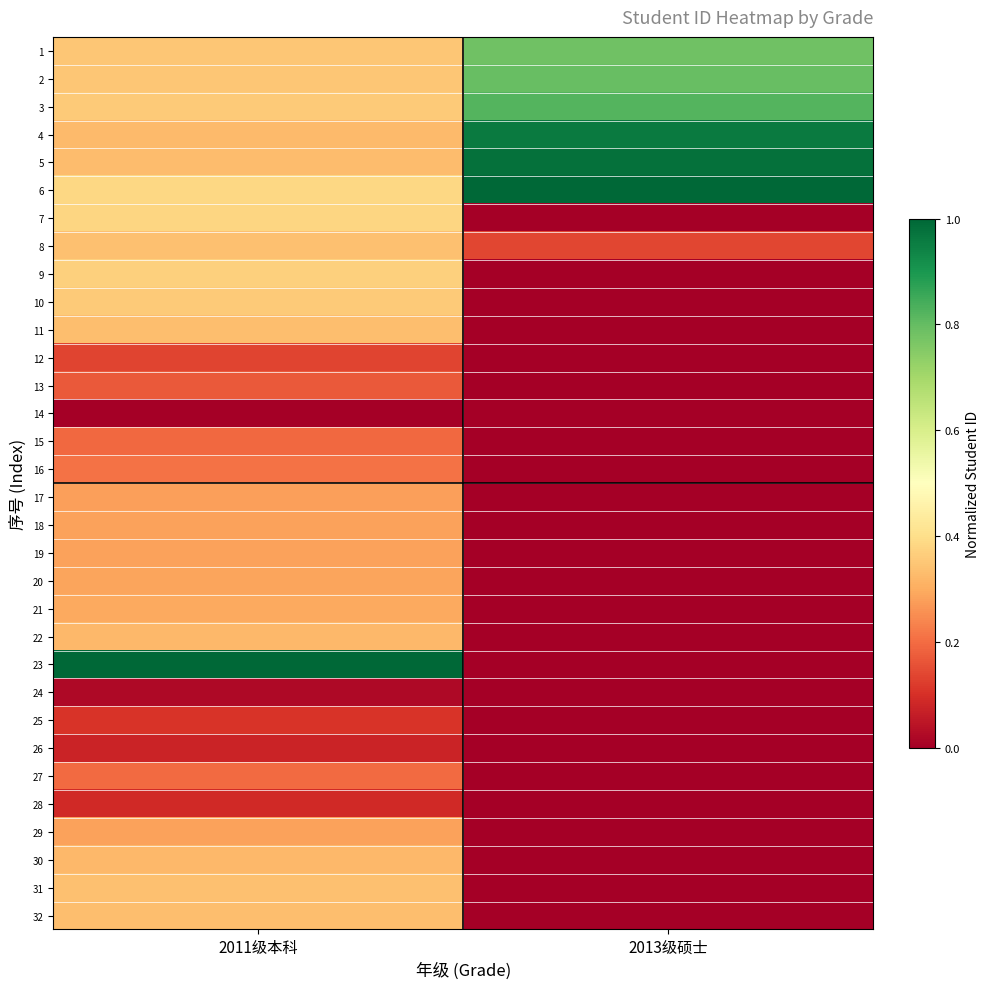

Which series changed the most between 2011级本科 and 2013级硕士?

23